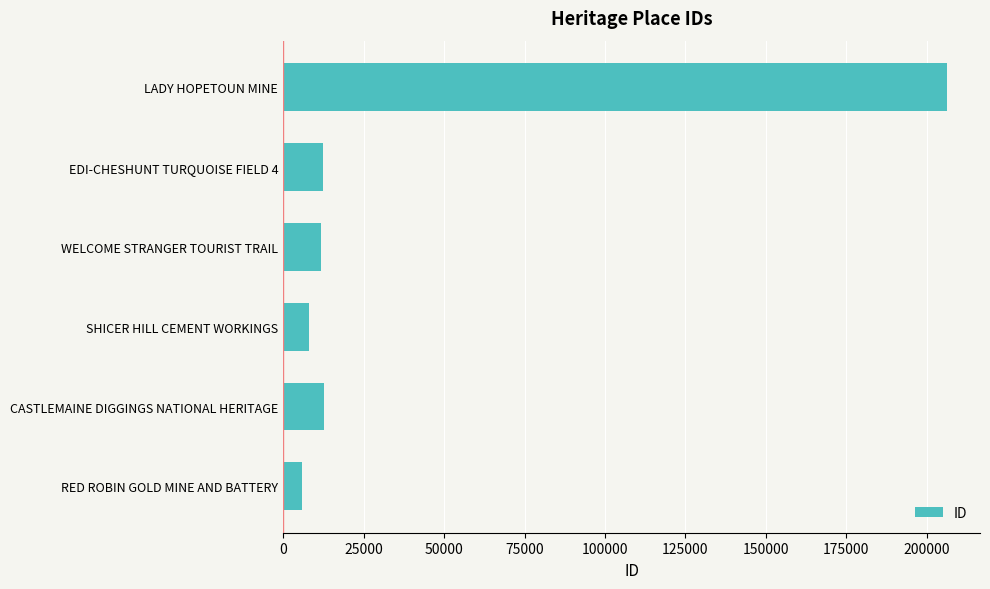

Approximately how many times larger is the value at SHICER HILL CEMENT WORKINGS compared to RED ROBIN GOLD MINE AND BATTERY?

1.3